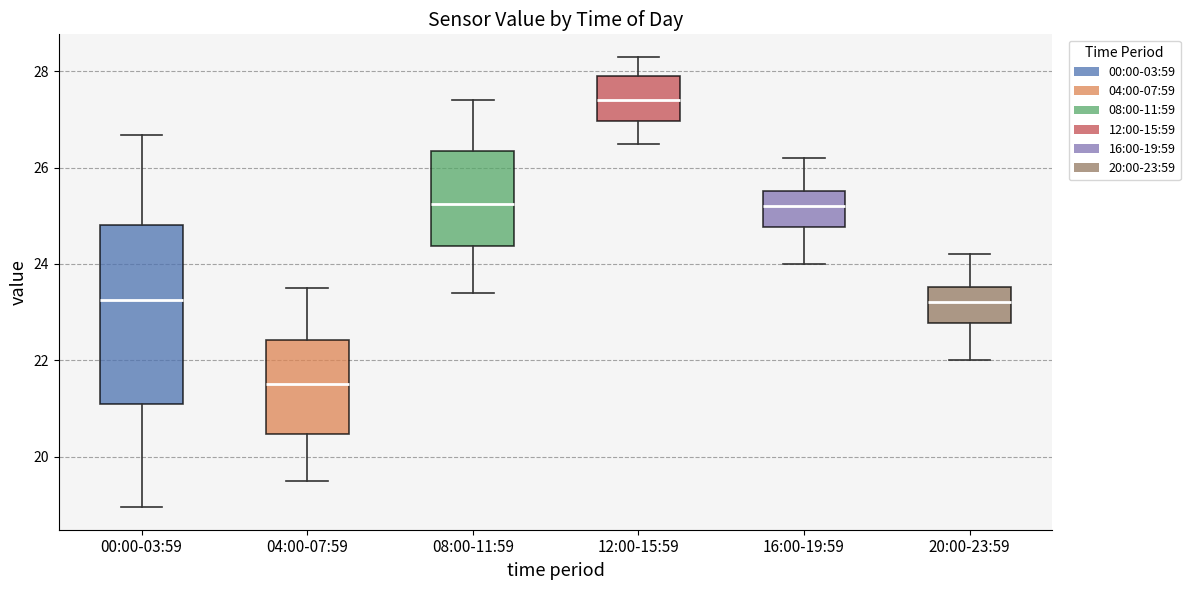

Which box is the tallest, from its lower edge to its upper edge?

00:00-03:59